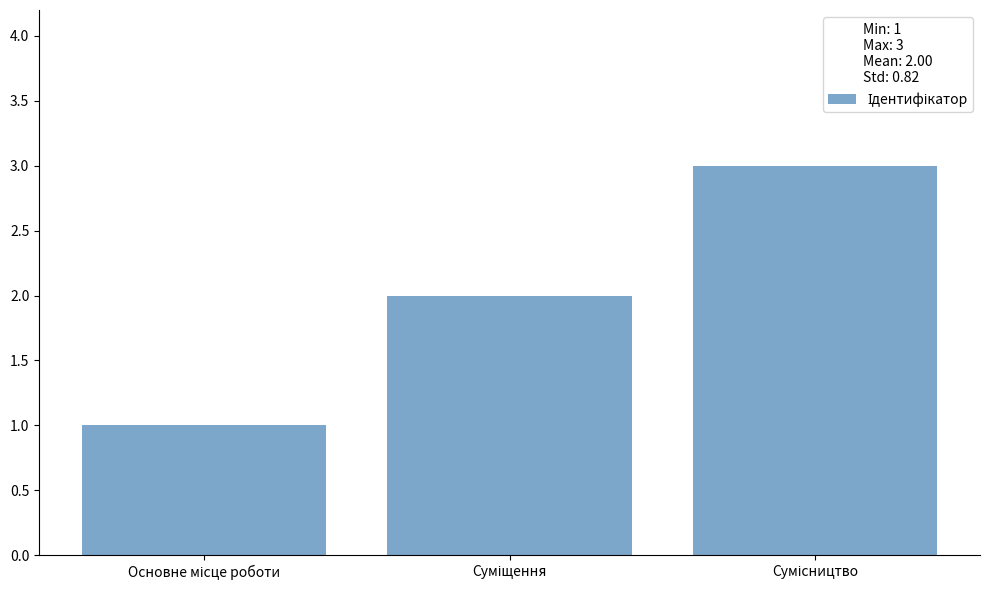

What is the sum of all values?

6